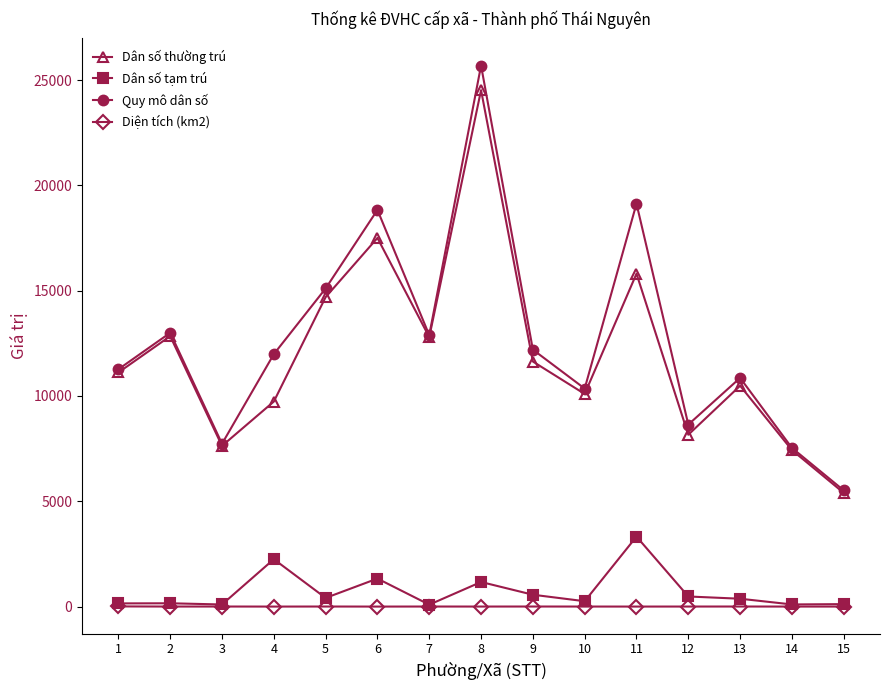

List the series in order of their peak value, lowest first.

Diện tích (km2), Dân số tạm trú, Dân số thường trú, Quy mô dân số